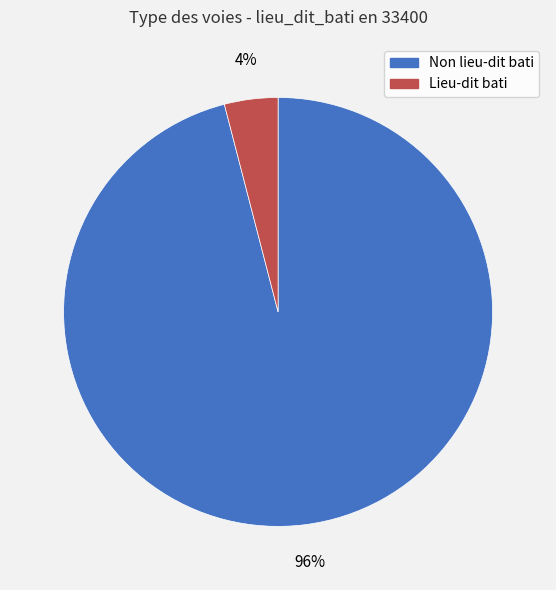

Does any single category account for the majority?

Yes